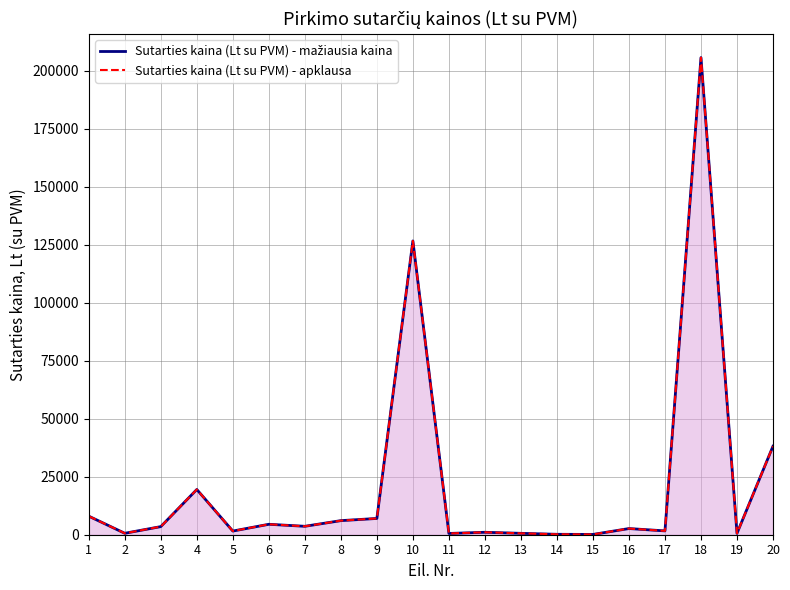

At which label does Sutarties kaina (Lt su PVM) - apklausa first exceed 3500?

1